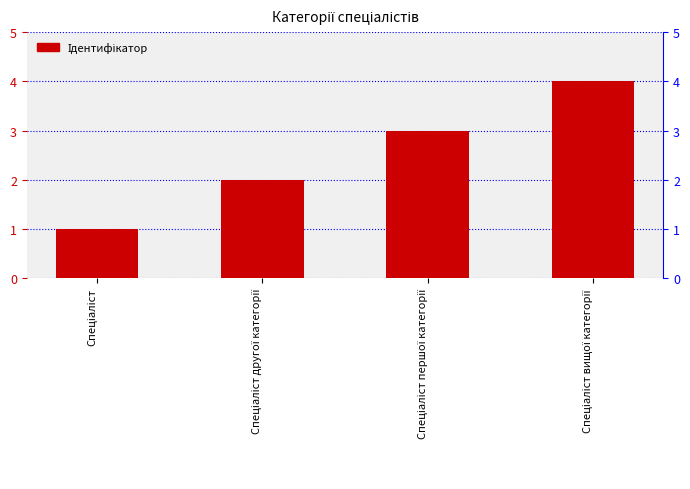

Reading left to right, transcribe all the data shown in this chart.

1	2	3	4